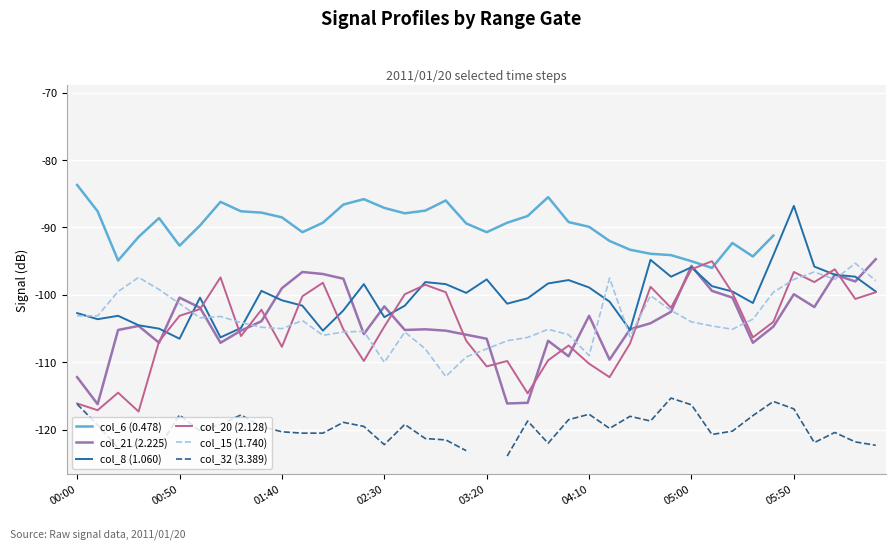

What is the smallest value displayed?

-123.9